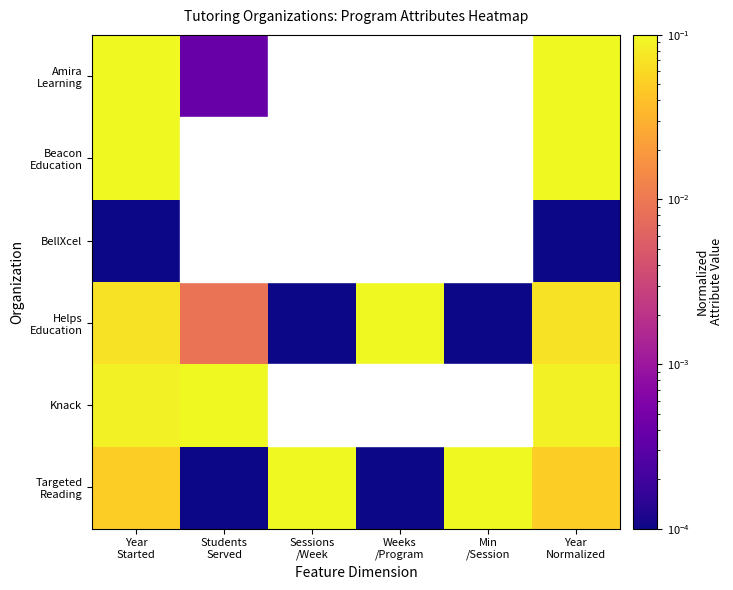

At which category is the sum across all series the highest?

Year
Started